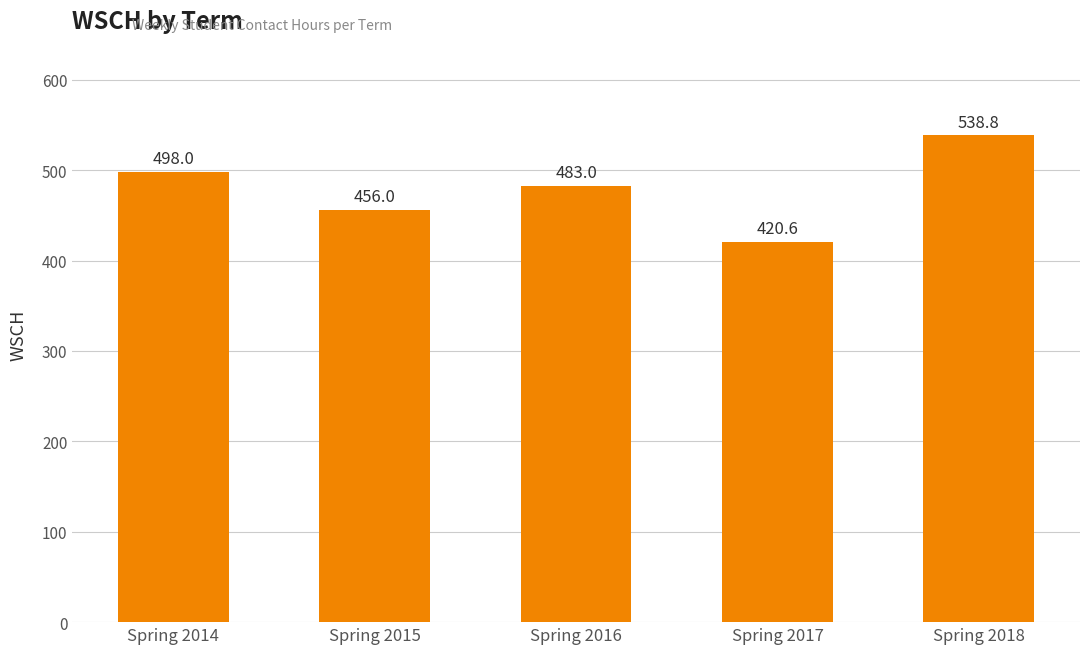

The value at Spring 2015 is 707.9. True or false?

False